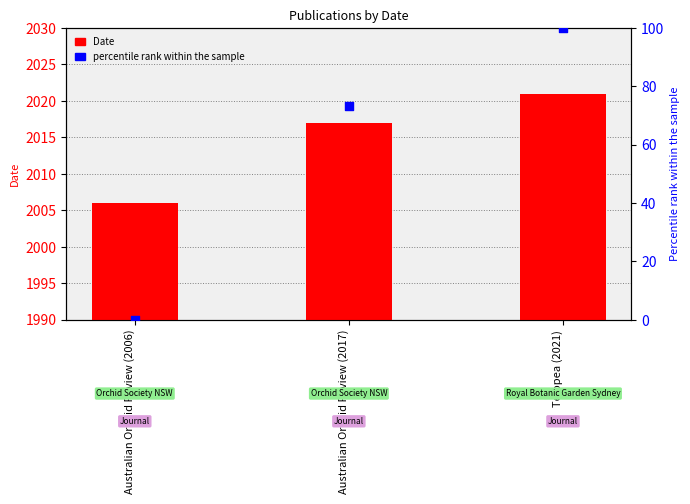

What are all the series names shown in the legend?

Date, percentile rank within the sample